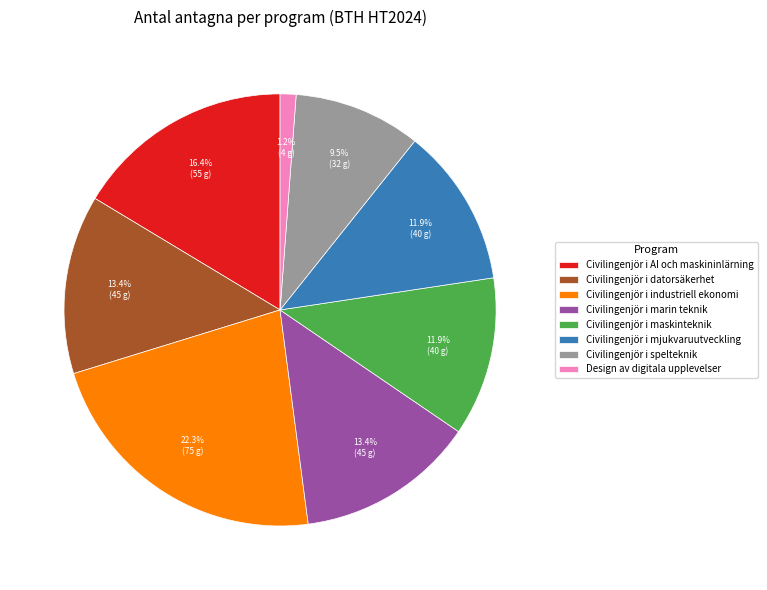

Which category has the biggest portion of the pie?

Civilingenjör i industriell ekonomi